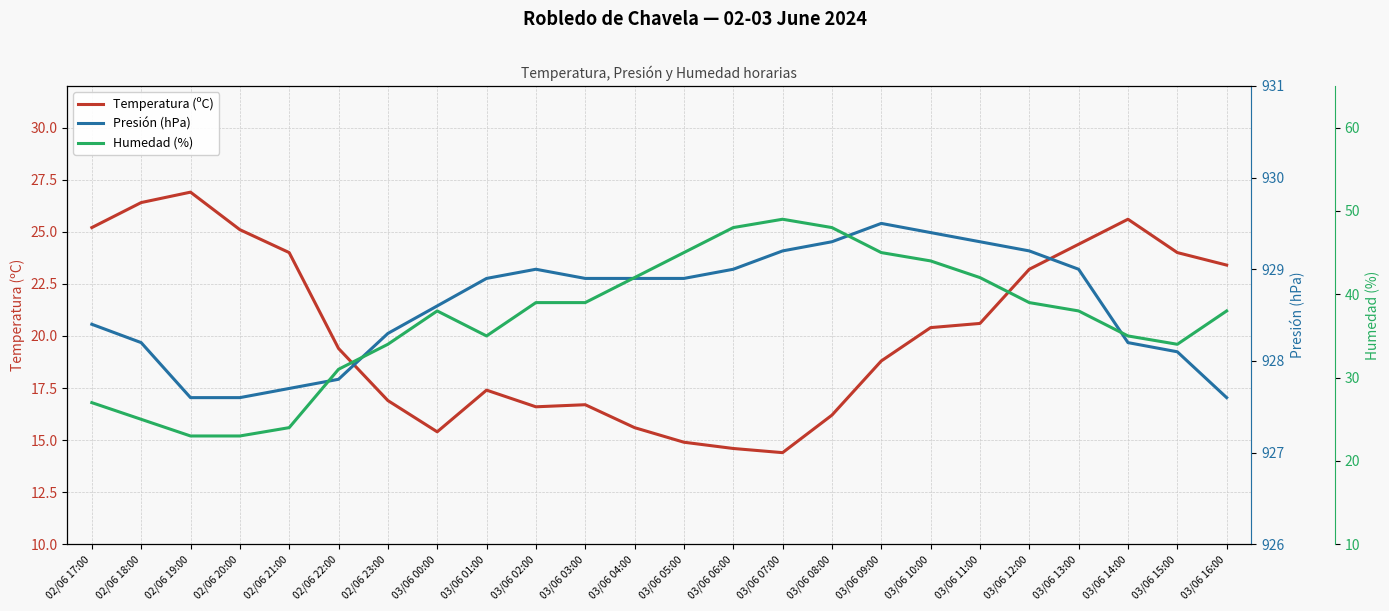

What is the highest value of the Presión (hPa) series?

929.5